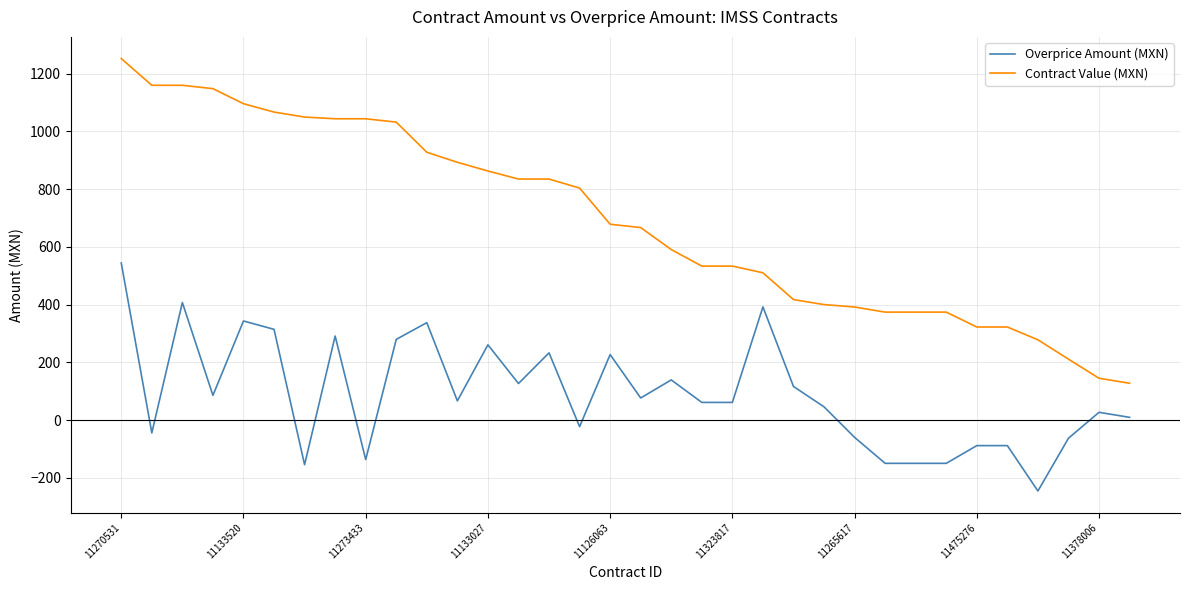

How many values in the Overprice Amount (MXN) series are below 66?

17